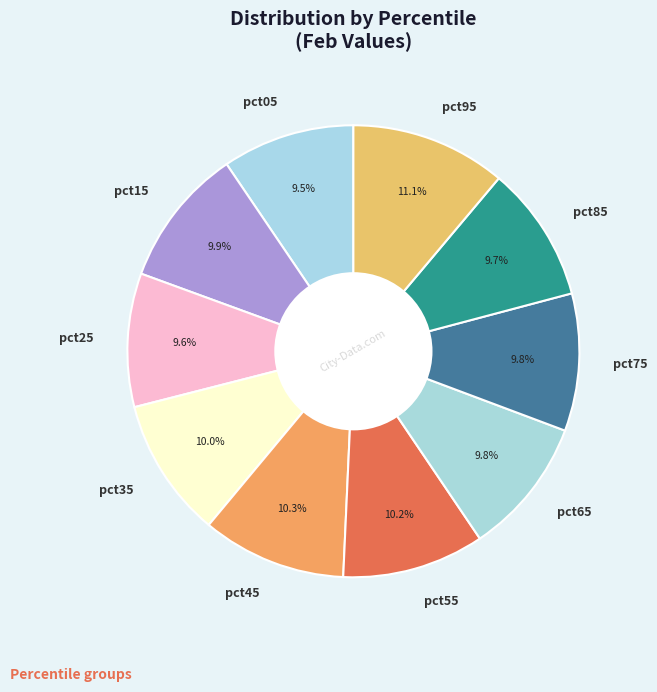

Which slice is the largest?

pct95